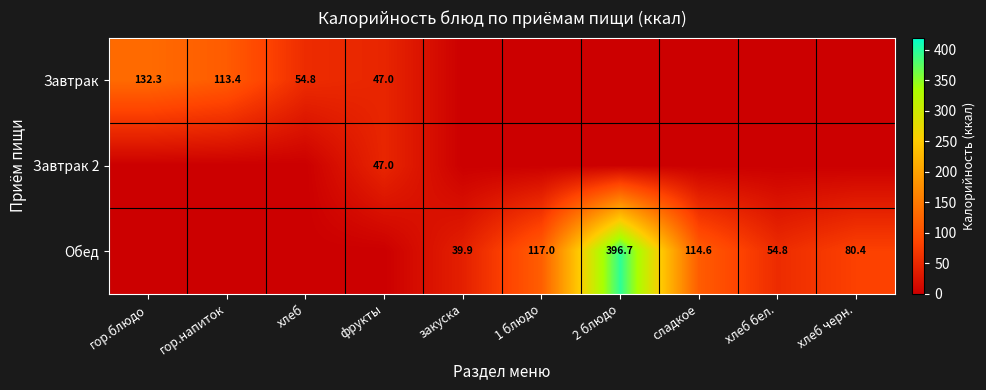

Is it true that Обед equals 114.6 at сладкое?

True